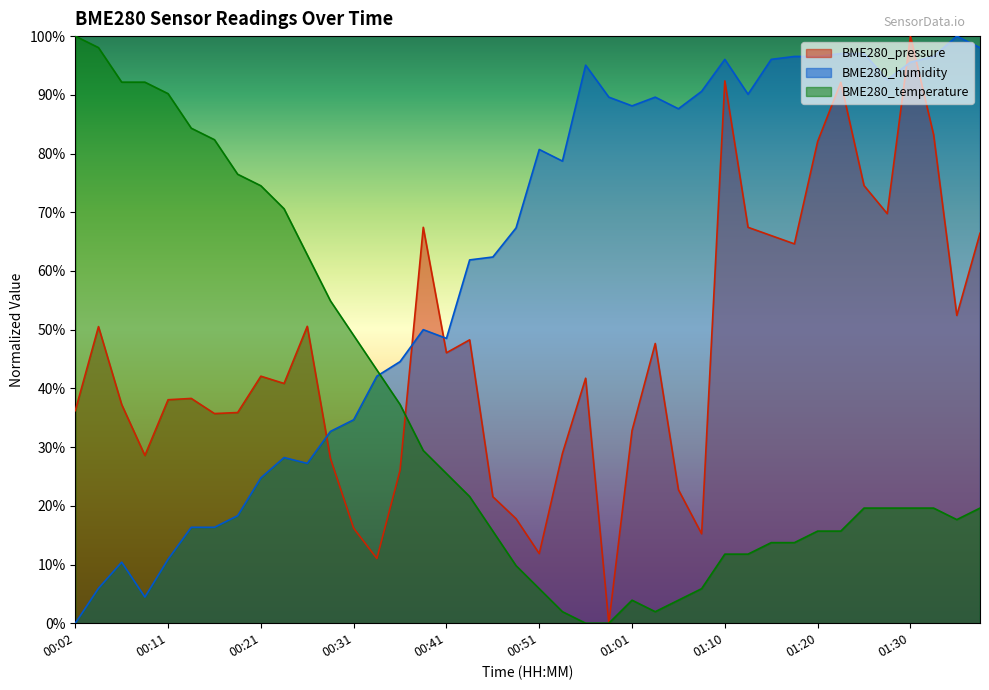

The value of BME280_humidity at 00:34 is 70.4. True or false?

False